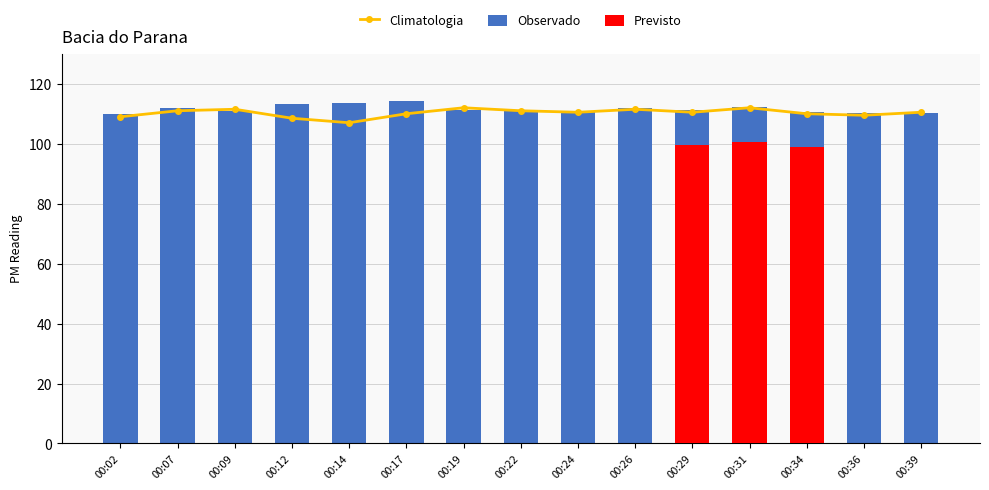

What is the value of the Climatologia bar at the 13th from the left?

110.0